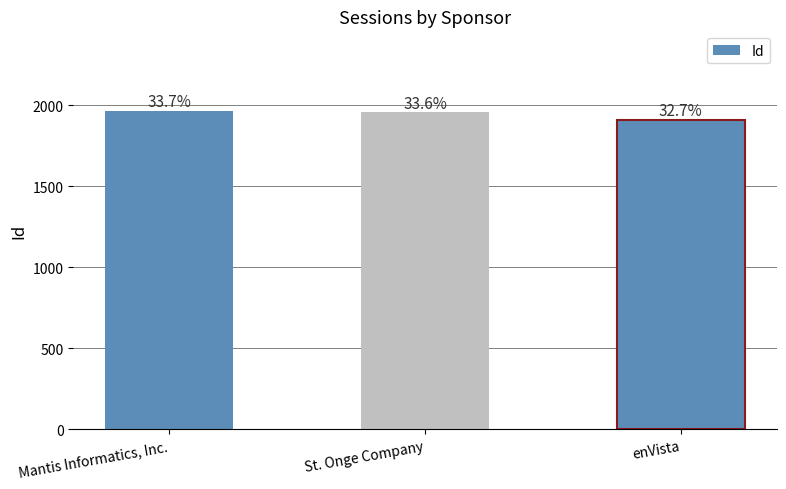

At which category does the chart reach its minimum across all series?

enVista